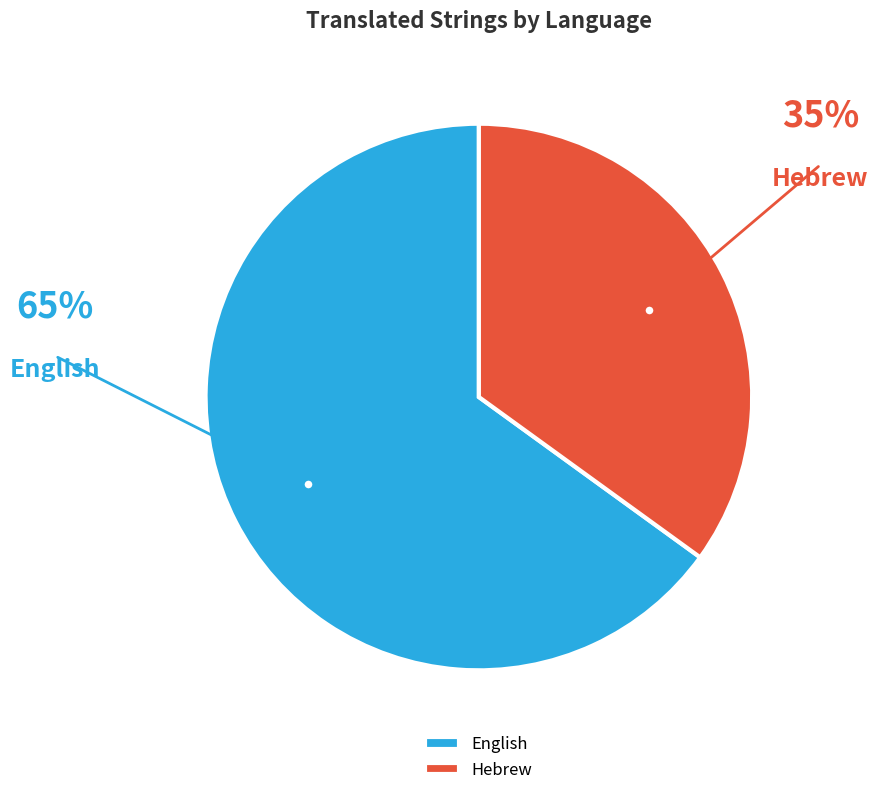

Does any single category account for the majority?

Yes